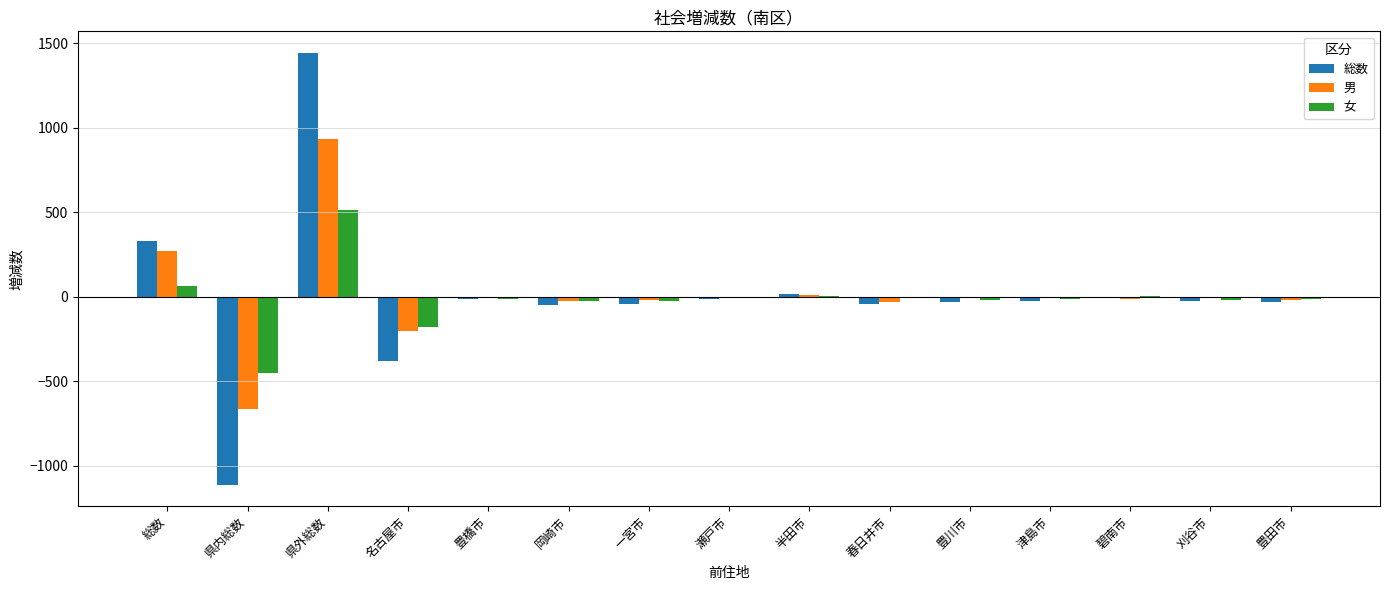

What is the average value of the 女 series?

-13